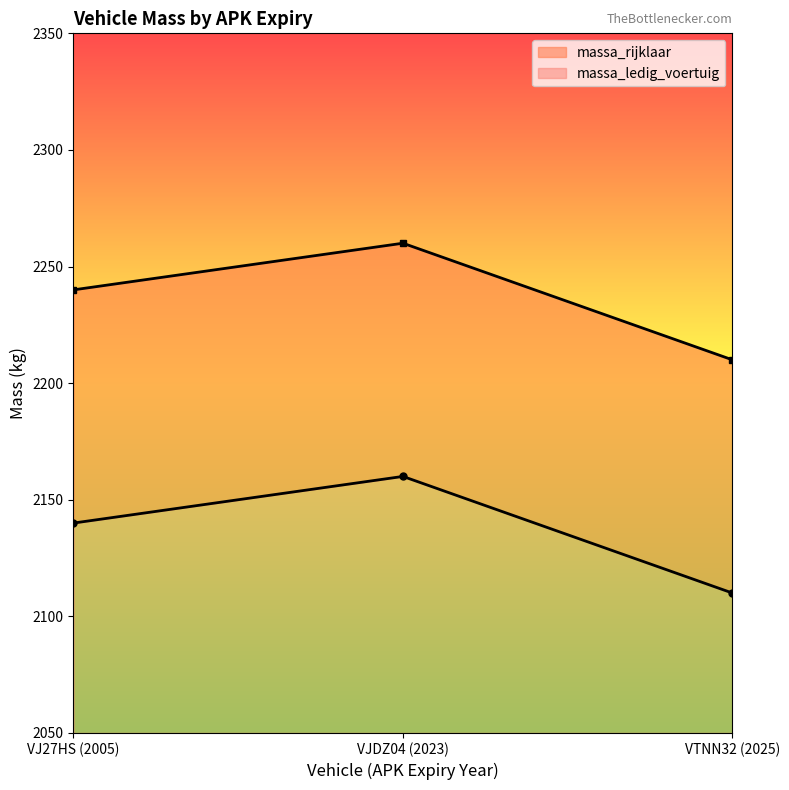

What is the value of the massa_ledig_voertuig point at the 3rd from the left?

2110